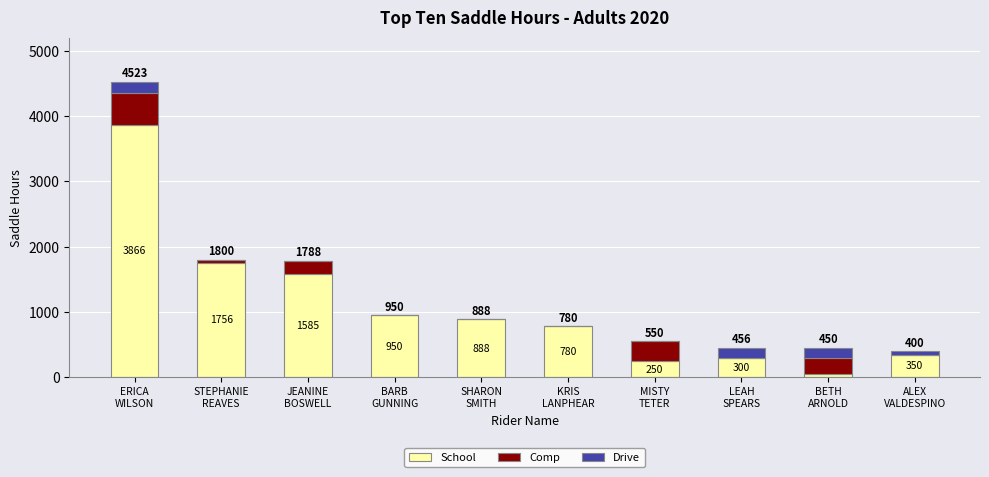

What is the maximum value for School?

3866